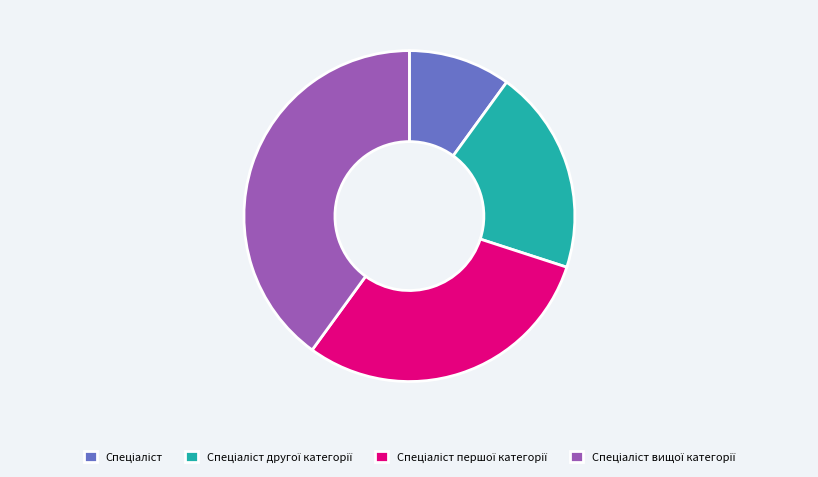

Is there a majority slice in this chart?

No